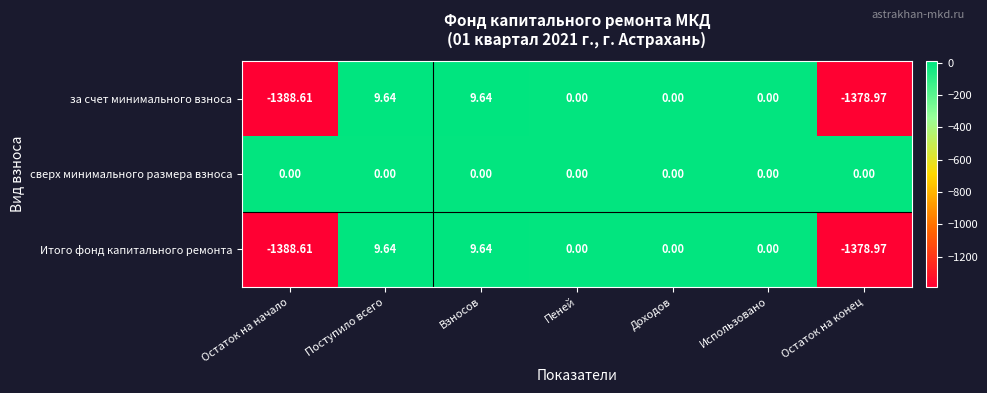

Which category has the lowest value in the за счет минимального взноса series?

Остаток на начало